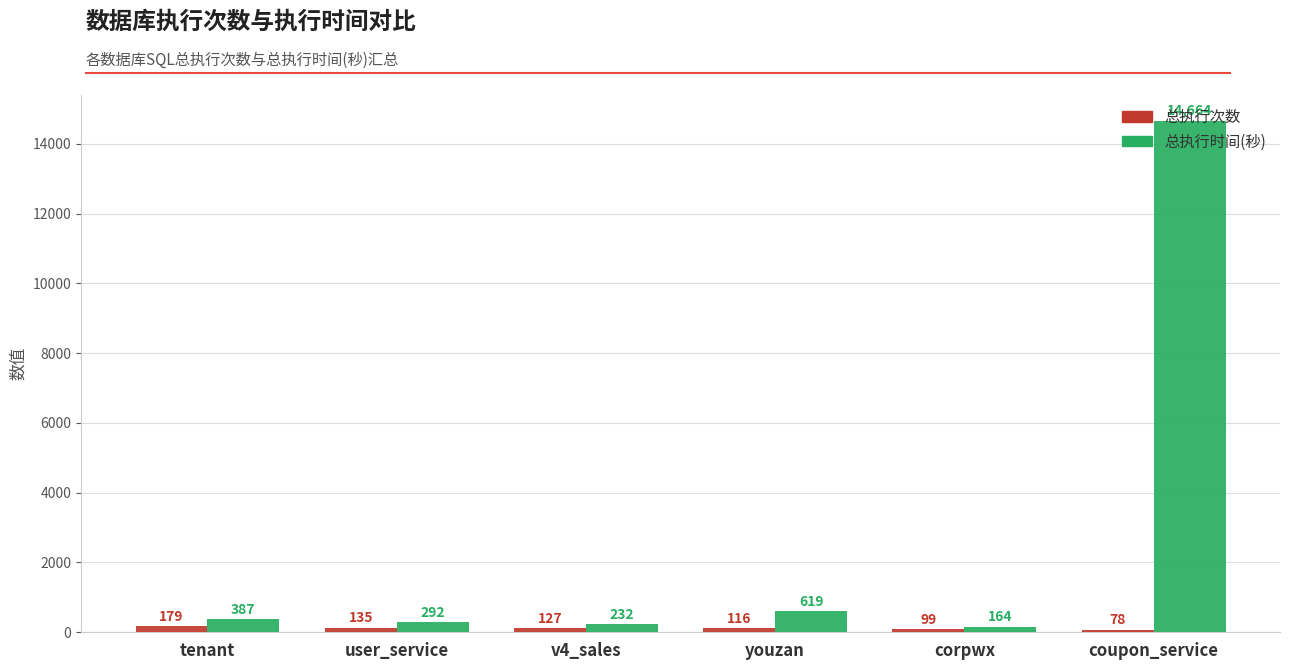

What is the average value of the 总执行次数 series?

122